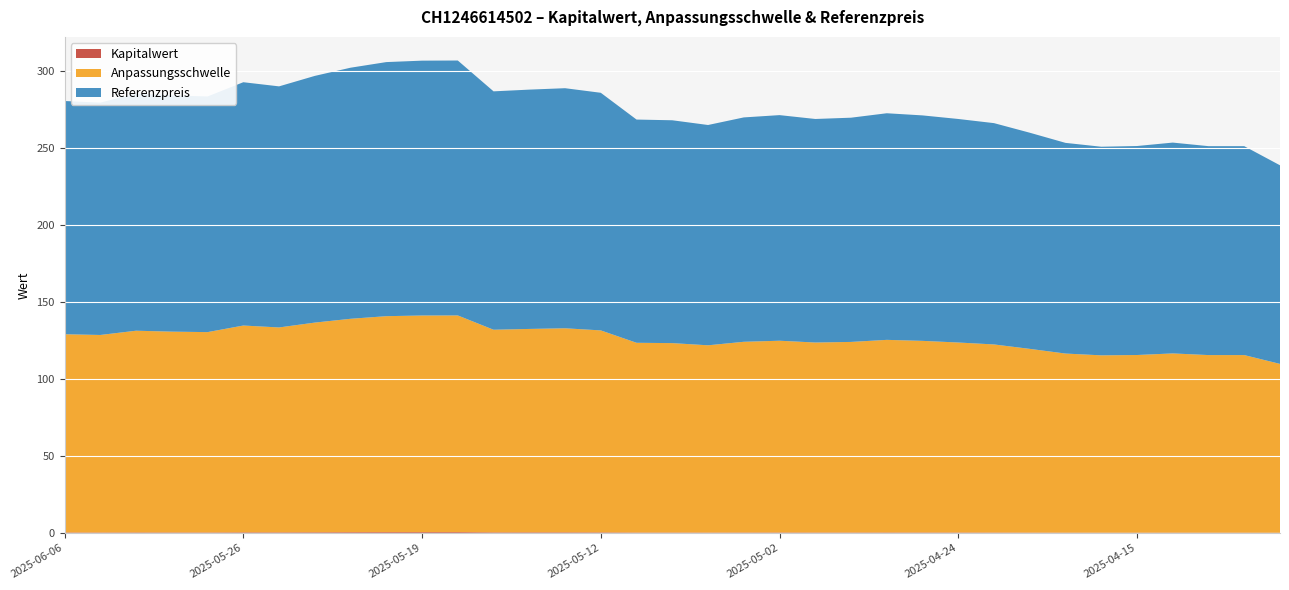

Reading left to right, extract all data points from this chart.

Kapitalwert: 2025-06-06=0.3	2025-06-05=0.3	2025-06-04=0.3	2025-06-03=0.3	2025-06-02=0.3	2025-05-26=0.4	2025-05-23=0.4	2025-05-22=0.4	2025-05-21=0.5	2025-05-20=0.5	2025-05-19=0.5	2025-05-16=0.5	2025-05-15=0.4	2025-05-14=0.4	2025-05-13=0.4	2025-05-12=0.4	2025-05-09=0.3	2025-05-08=0.3	2025-05-07=0.2	2025-05-06=0.3	2025-05-02=0.3	2025-04-30=0.3	2025-04-29=0.3	2025-04-28=0.3	2025-04-25=0.3	2025-04-24=0.3	2025-04-23=0.2	2025-04-22=0.2	2025-04-17=0.2	2025-04-16=0.2	2025-04-15=0.2	2025-04-14=0.2	2025-04-11=0.2	2025-04-10=0.2	2025-04-09=0.1
Anpassungsschwelle: 2025-06-06=128.8	2025-06-05=128.3	2025-06-04=131.1	2025-06-03=130.5	2025-06-02=130.2	2025-05-26=134.4	2025-05-23=133.2	2025-05-22=136.3	2025-05-21=138.7	2025-05-20=140.3	2025-05-19=140.8	2025-05-16=140.8	2025-05-15=131.7	2025-05-14=132.2	2025-05-13=132.6	2025-05-12=131.2	2025-05-09=123.3	2025-05-08=123.1	2025-05-07=121.7	2025-05-06=123.9	2025-05-02=124.6	2025-04-30=123.5	2025-04-29=123.8	2025-04-28=125.2	2025-04-25=124.5	2025-04-24=123.5	2025-04-23=122.2	2025-04-22=119.4	2025-04-17=116.4	2025-04-16=115.2	2025-04-15=115.4	2025-04-14=116.5	2025-04-11=115.4	2025-04-10=115.4	2025-04-09=109.7
Referenzpreis: 2025-06-06=151.6	2025-06-05=151.0	2025-06-04=154.2	2025-06-03=153.5	2025-06-02=153.2	2025-05-26=158.1	2025-05-23=156.7	2025-05-22=160.3	2025-05-21=163.2	2025-05-20=165.1	2025-05-19=165.6	2025-05-16=165.7	2025-05-15=154.9	2025-05-14=155.5	2025-05-13=156.0	2025-05-12=154.4	2025-05-09=145.1	2025-05-08=144.8	2025-05-07=143.2	2025-05-06=145.8	2025-05-02=146.6	2025-04-30=145.2	2025-04-29=145.7	2025-04-28=147.2	2025-04-25=146.5	2025-04-24=145.2	2025-04-23=143.8	2025-04-22=140.4	2025-04-17=136.9	2025-04-16=135.6	2025-04-15=135.8	2025-04-14=137.0	2025-04-11=135.8	2025-04-10=135.8	2025-04-09=129.1